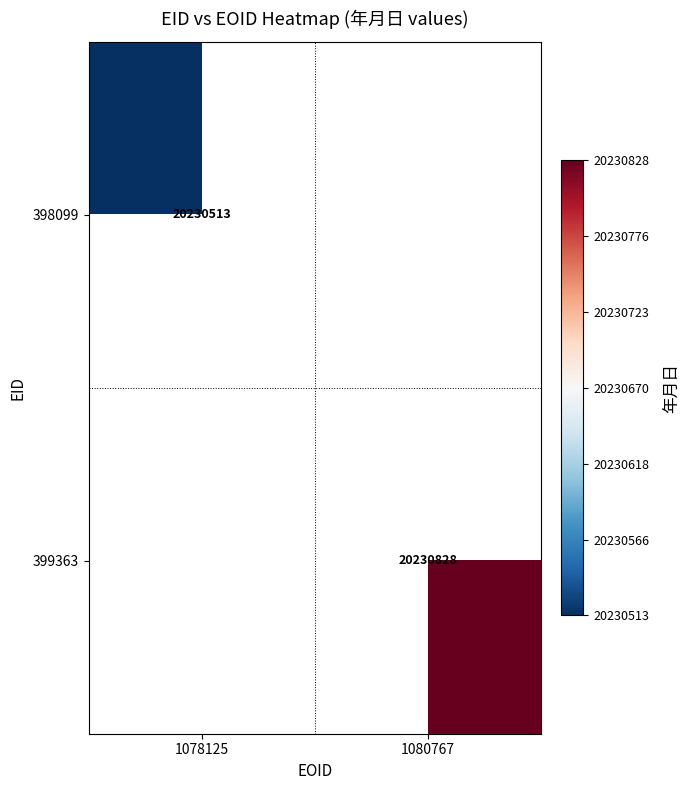

Is it true that 398099 equals 7096821.8 at 1078125?

False